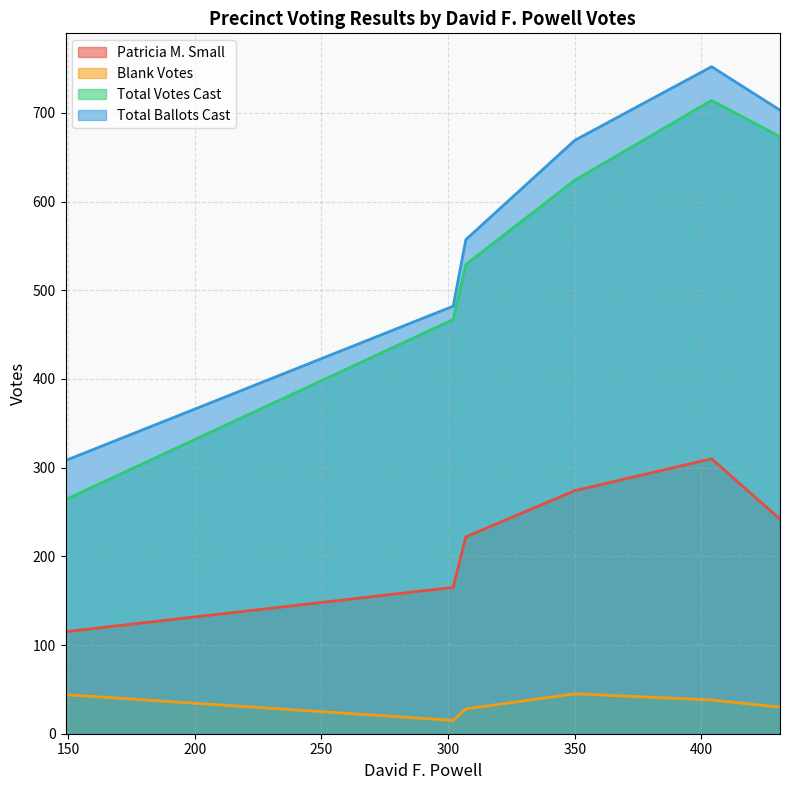

How many lines are shown in the chart?

4